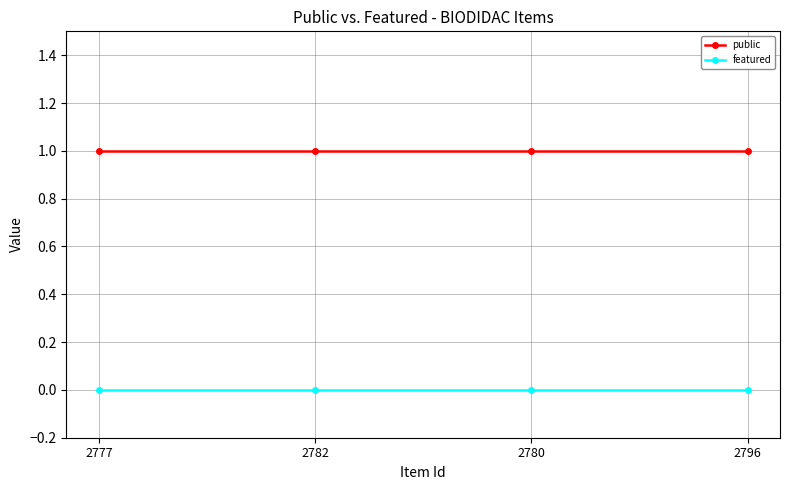

Rank the series by their average value, from lowest to highest.

featured, public